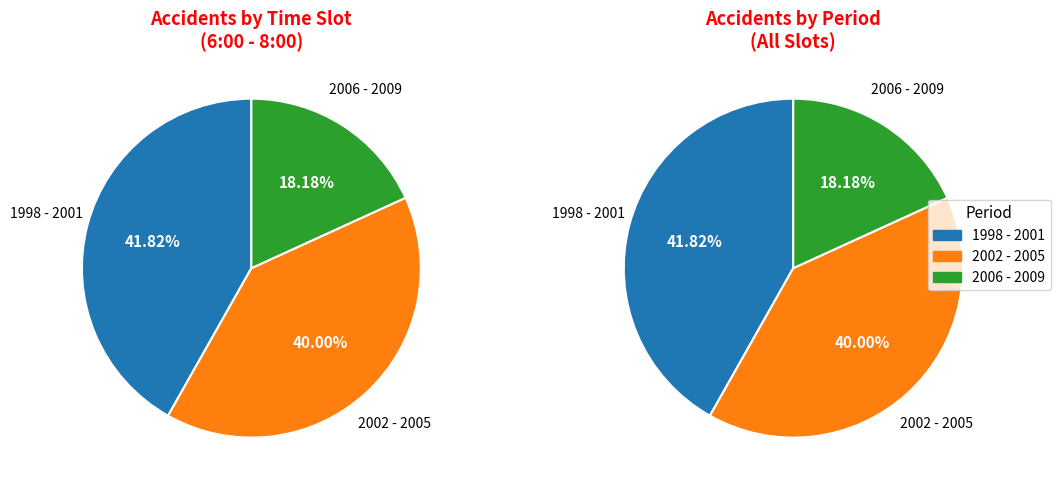

Is there any slice that represents more than half of the pie?

No